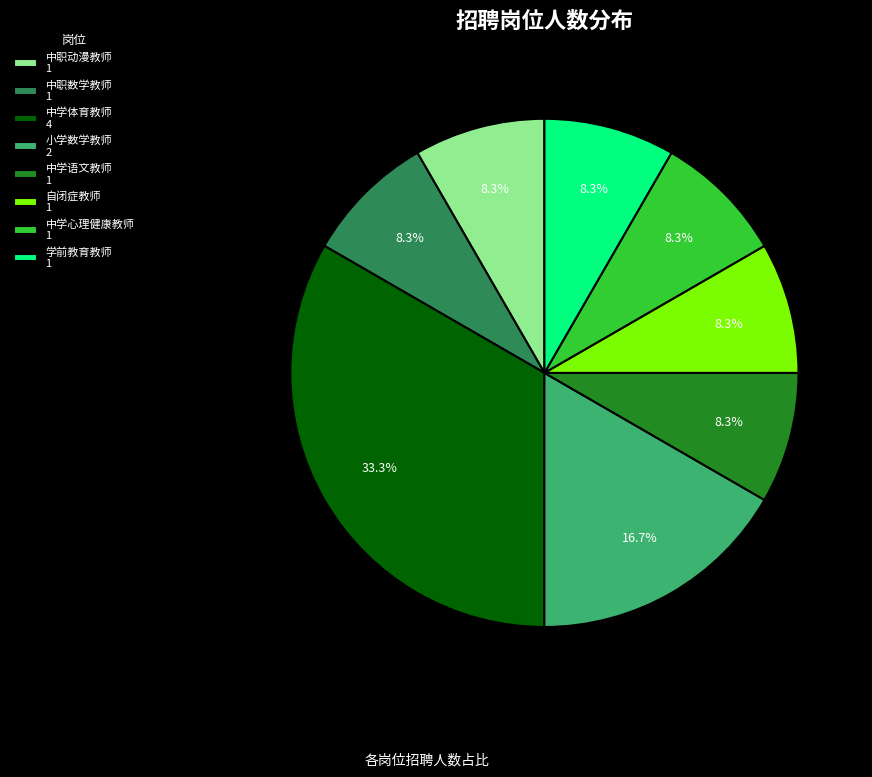

What is the ratio of the value at 小学数学教师 2 to the value at 中职数学教师 1?

2.0